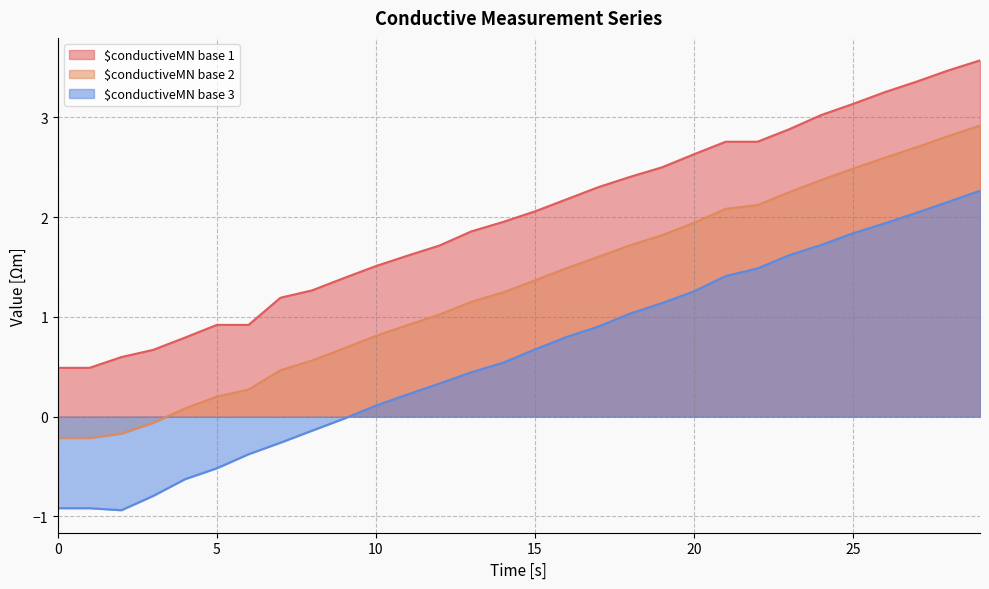

How many data points does each series have?

30